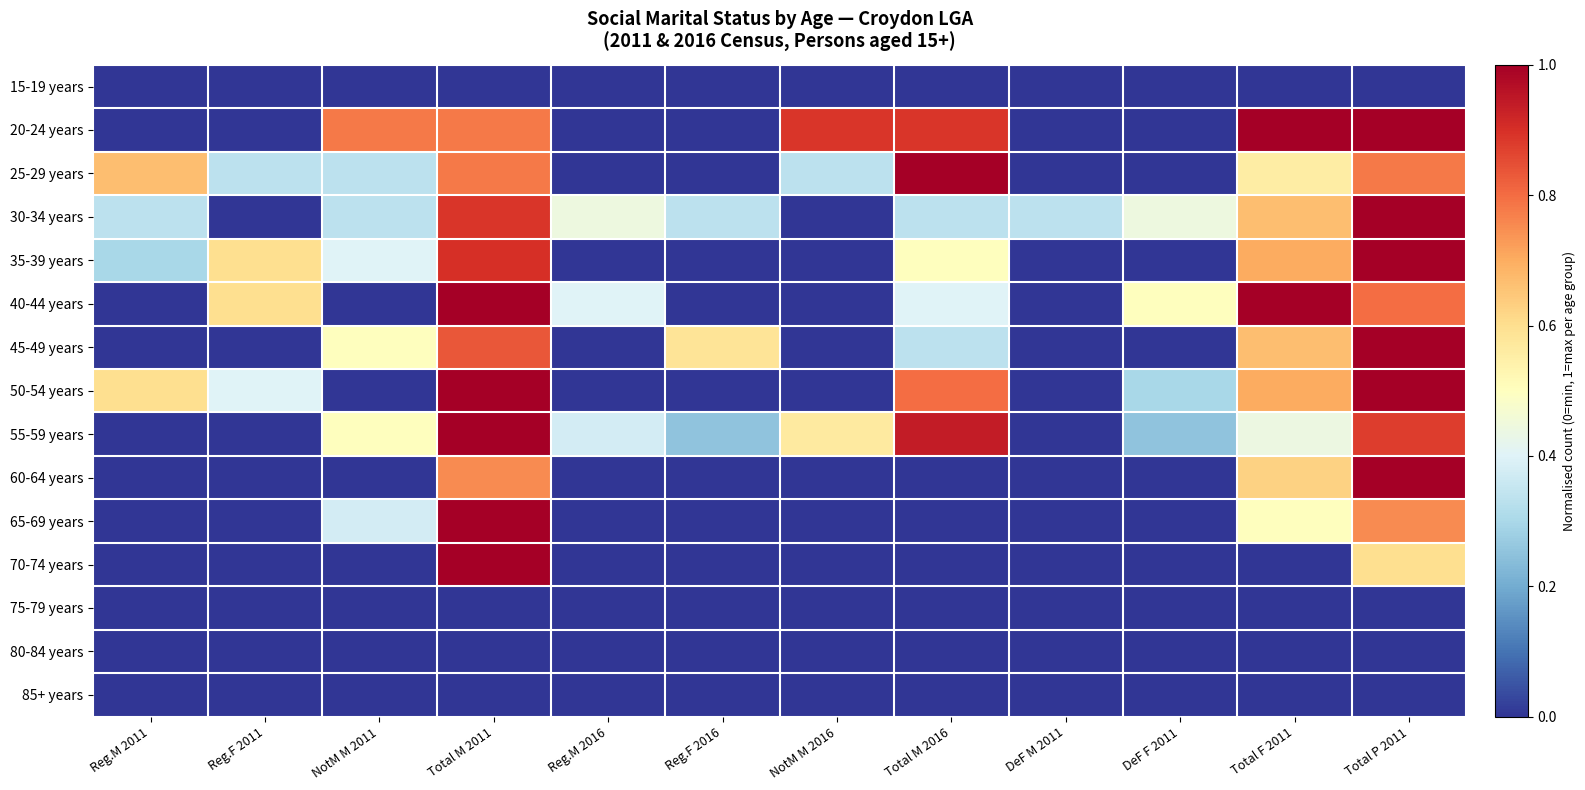

Reading right to left, list all the values displayed in this chart.

15-19 years: Total P 2011=0.0	Total F 2011=0.0	DeF F 2011=0.0	DeF M 2011=0.0	Total M 2016=0.0	NotM M 2016=0.0	Reg.F 2016=0.0	Reg.M 2016=0.0	Total M 2011=0.0	NotM M 2011=0.0	Reg.F 2011=0.0	Reg.M 2011=0.0
20-24 years: Total P 2011=1.0	Total F 2011=1.0	DeF F 2011=0.0	DeF M 2011=0.0	Total M 2016=0.9	NotM M 2016=0.9	Reg.F 2016=0.0	Reg.M 2016=0.0	Total M 2011=0.8	NotM M 2011=0.8	Reg.F 2011=0.0	Reg.M 2011=0.0
25-29 years: Total P 2011=0.8	Total F 2011=0.6	DeF F 2011=0.0	DeF M 2011=0.0	Total M 2016=1.0	NotM M 2016=0.3	Reg.F 2016=0.0	Reg.M 2016=0.0	Total M 2011=0.8	NotM M 2011=0.3	Reg.F 2011=0.3	Reg.M 2011=0.7
30-34 years: Total P 2011=1.0	Total F 2011=0.7	DeF F 2011=0.4	DeF M 2011=0.3	Total M 2016=0.3	NotM M 2016=0.0	Reg.F 2016=0.3	Reg.M 2016=0.4	Total M 2011=0.9	NotM M 2011=0.3	Reg.F 2011=0.0	Reg.M 2011=0.3
35-39 years: Total P 2011=1.0	Total F 2011=0.7	DeF F 2011=0.0	DeF M 2011=0.0	Total M 2016=0.5	NotM M 2016=0.0	Reg.F 2016=0.0	Reg.M 2016=0.0	Total M 2011=0.9	NotM M 2011=0.4	Reg.F 2011=0.6	Reg.M 2011=0.3
40-44 years: Total P 2011=0.8	Total F 2011=1.0	DeF F 2011=0.5	DeF M 2011=0.0	Total M 2016=0.4	NotM M 2016=0.0	Reg.F 2016=0.0	Reg.M 2016=0.4	Total M 2011=1.0	NotM M 2011=0.0	Reg.F 2011=0.6	Reg.M 2011=0.0
45-49 years: Total P 2011=1.0	Total F 2011=0.7	DeF F 2011=0.0	DeF M 2011=0.0	Total M 2016=0.3	NotM M 2016=0.0	Reg.F 2016=0.6	Reg.M 2016=0.0	Total M 2011=0.8	NotM M 2011=0.5	Reg.F 2011=0.0	Reg.M 2011=0.0
50-54 years: Total P 2011=1.0	Total F 2011=0.7	DeF F 2011=0.3	DeF M 2011=0.0	Total M 2016=0.8	NotM M 2016=0.0	Reg.F 2016=0.0	Reg.M 2016=0.0	Total M 2011=1.0	NotM M 2011=0.0	Reg.F 2011=0.4	Reg.M 2011=0.6
55-59 years: Total P 2011=0.9	Total F 2011=0.4	DeF F 2011=0.2	DeF M 2011=0.0	Total M 2016=0.9	NotM M 2016=0.6	Reg.F 2016=0.2	Reg.M 2016=0.4	Total M 2011=1.0	NotM M 2011=0.5	Reg.F 2011=0.0	Reg.M 2011=0.0
60-64 years: Total P 2011=1.0	Total F 2011=0.6	DeF F 2011=0.0	DeF M 2011=0.0	Total M 2016=0.0	NotM M 2016=0.0	Reg.F 2016=0.0	Reg.M 2016=0.0	Total M 2011=0.8	NotM M 2011=0.0	Reg.F 2011=0.0	Reg.M 2011=0.0
65-69 years: Total P 2011=0.8	Total F 2011=0.5	DeF F 2011=0.0	DeF M 2011=0.0	Total M 2016=0.0	NotM M 2016=0.0	Reg.F 2016=0.0	Reg.M 2016=0.0	Total M 2011=1.0	NotM M 2011=0.4	Reg.F 2011=0.0	Reg.M 2011=0.0
70-74 years: Total P 2011=0.6	Total F 2011=0.0	DeF F 2011=0.0	DeF M 2011=0.0	Total M 2016=0.0	NotM M 2016=0.0	Reg.F 2016=0.0	Reg.M 2016=0.0	Total M 2011=1.0	NotM M 2011=0.0	Reg.F 2011=0.0	Reg.M 2011=0.0
75-79 years: Total P 2011=0.0	Total F 2011=0.0	DeF F 2011=0.0	DeF M 2011=0.0	Total M 2016=0.0	NotM M 2016=0.0	Reg.F 2016=0.0	Reg.M 2016=0.0	Total M 2011=0.0	NotM M 2011=0.0	Reg.F 2011=0.0	Reg.M 2011=0.0
80-84 years: Total P 2011=0.0	Total F 2011=0.0	DeF F 2011=0.0	DeF M 2011=0.0	Total M 2016=0.0	NotM M 2016=0.0	Reg.F 2016=0.0	Reg.M 2016=0.0	Total M 2011=0.0	NotM M 2011=0.0	Reg.F 2011=0.0	Reg.M 2011=0.0
85+ years: Total P 2011=0.0	Total F 2011=0.0	DeF F 2011=0.0	DeF M 2011=0.0	Total M 2016=0.0	NotM M 2016=0.0	Reg.F 2016=0.0	Reg.M 2016=0.0	Total M 2011=0.0	NotM M 2011=0.0	Reg.F 2011=0.0	Reg.M 2011=0.0